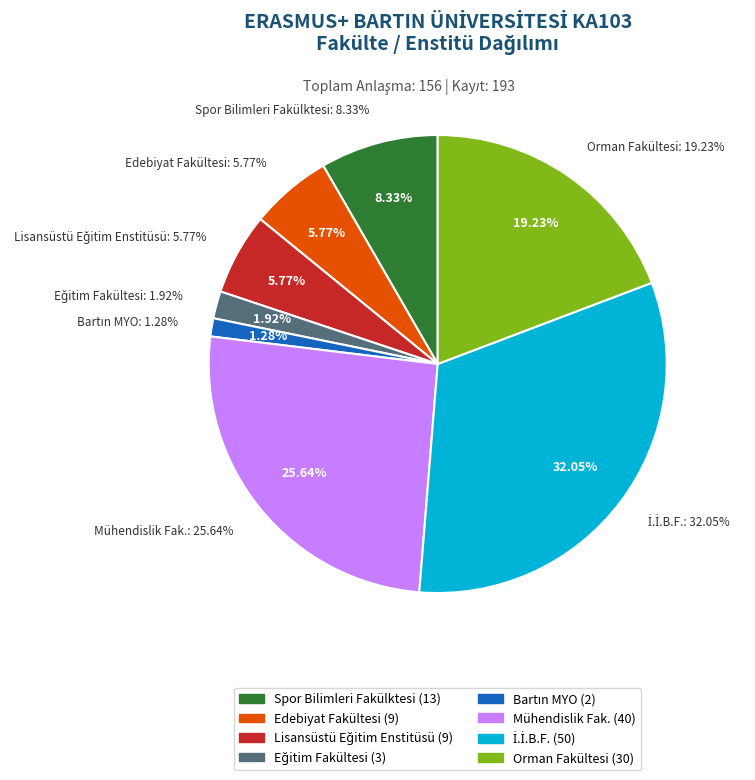

Does Spor Bilimleri Fakülktesi represent more than half of the total?

No